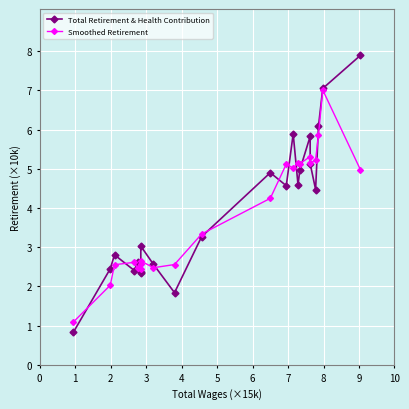

How many lines are shown in the chart?

2